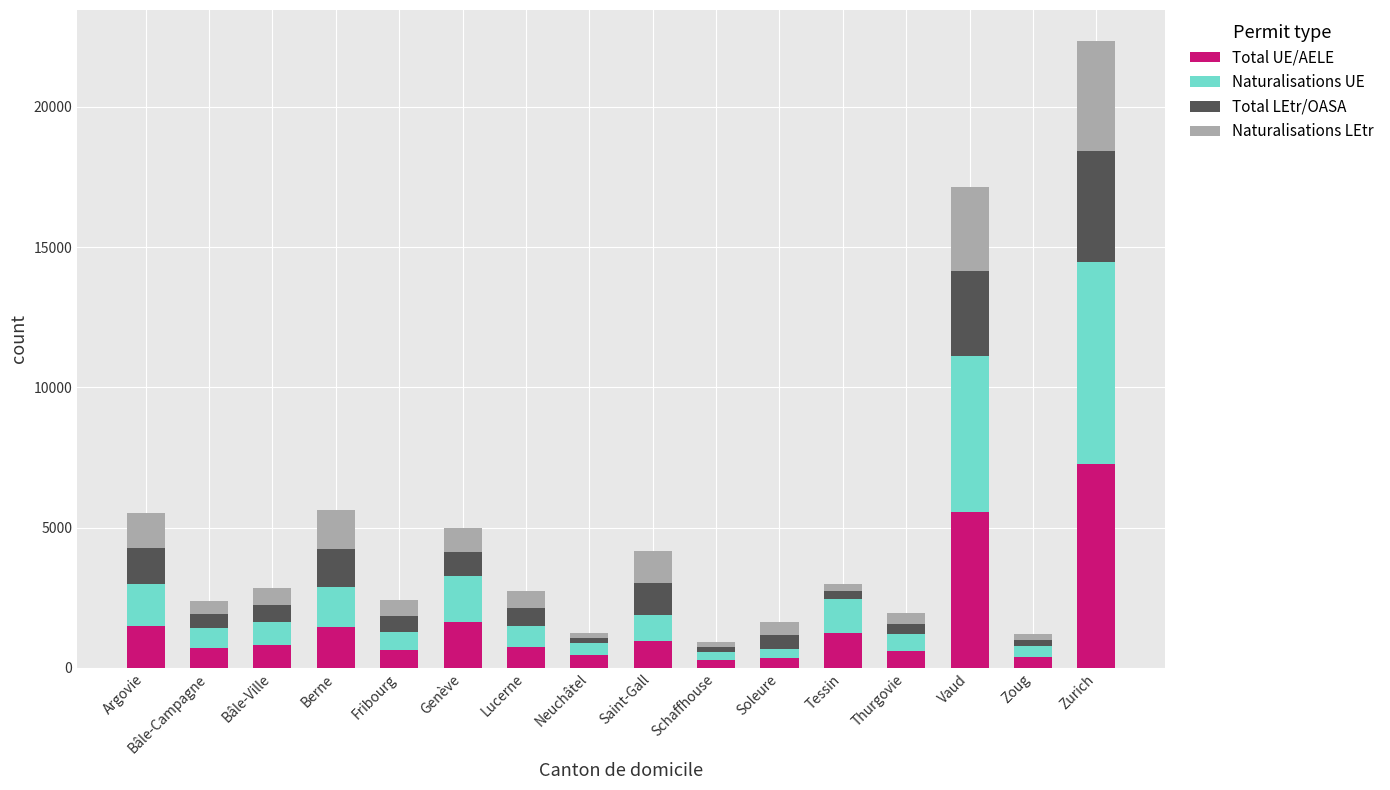

At which label does Total UE/AELE reach its peak?

Zurich